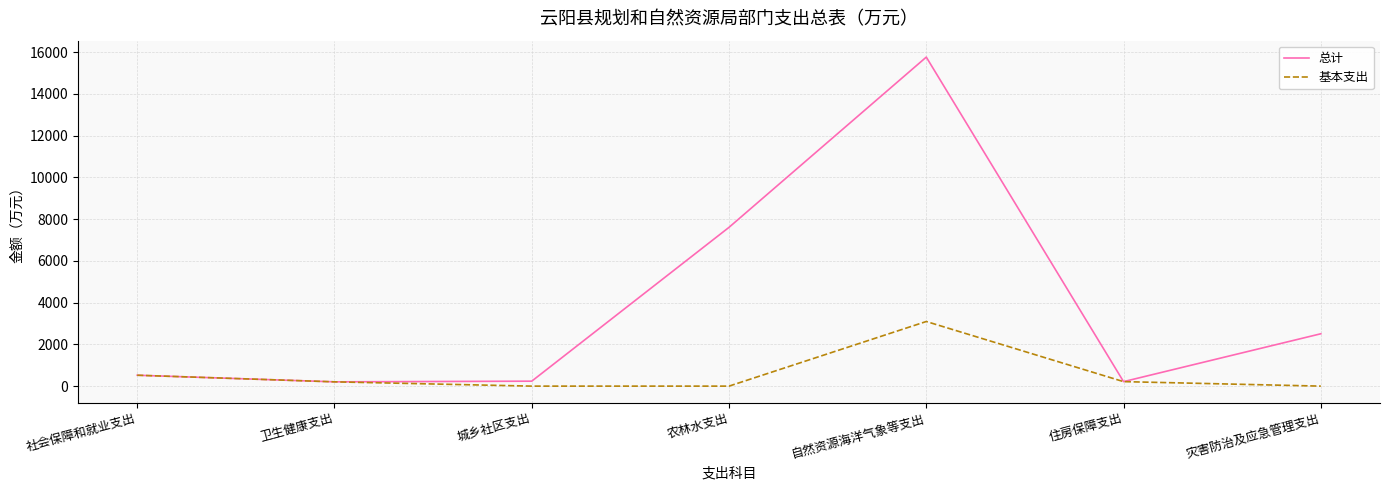

What is the maximum value for 总计?

15764.5